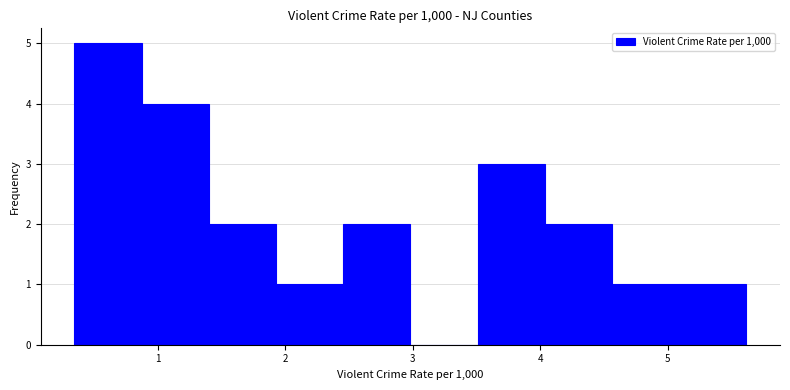

Reading left to right, transcribe this chart: for each bar, give the range it covers on the x-axis and its height. Neither the bar edges nor the heights are printed on the chart, so give them approximately, as read against the axes.

0.3 to 0.9: 5
0.9 to 1.4: 4
1.4 to 1.9: 2
1.9 to 2.5: 1
2.5 to 3.0: 2
3.0 to 3.5: 0
3.5 to 4.0: 3
4.0 to 4.6: 2
4.6 to 5.1: 1
5.1 to 5.6: 1